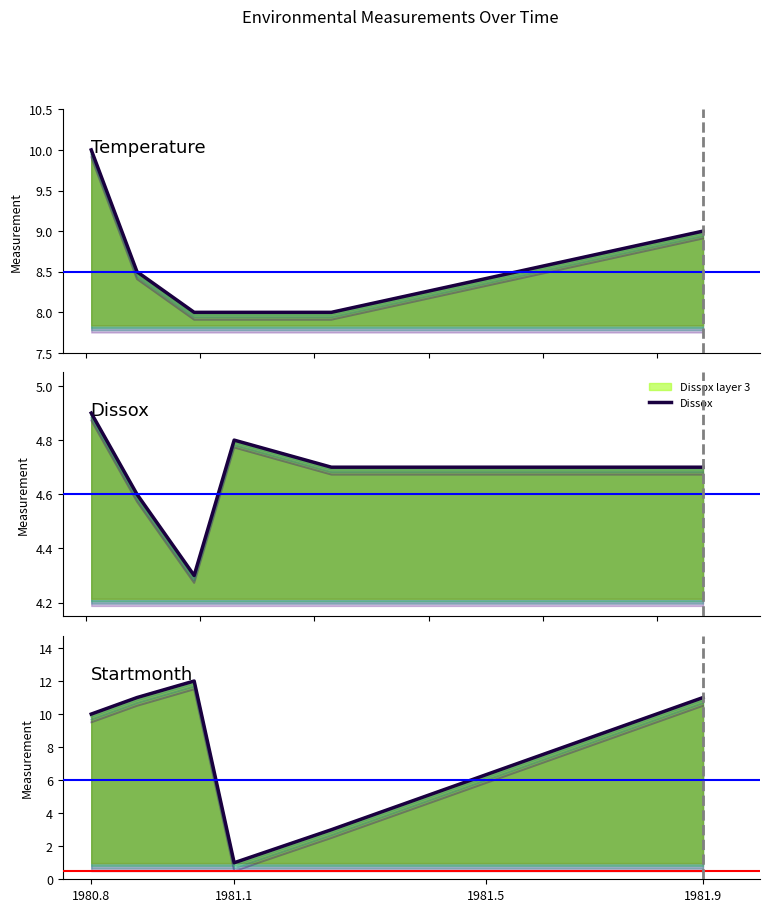

How many times do Dissox and Startmonth cross each other?

2